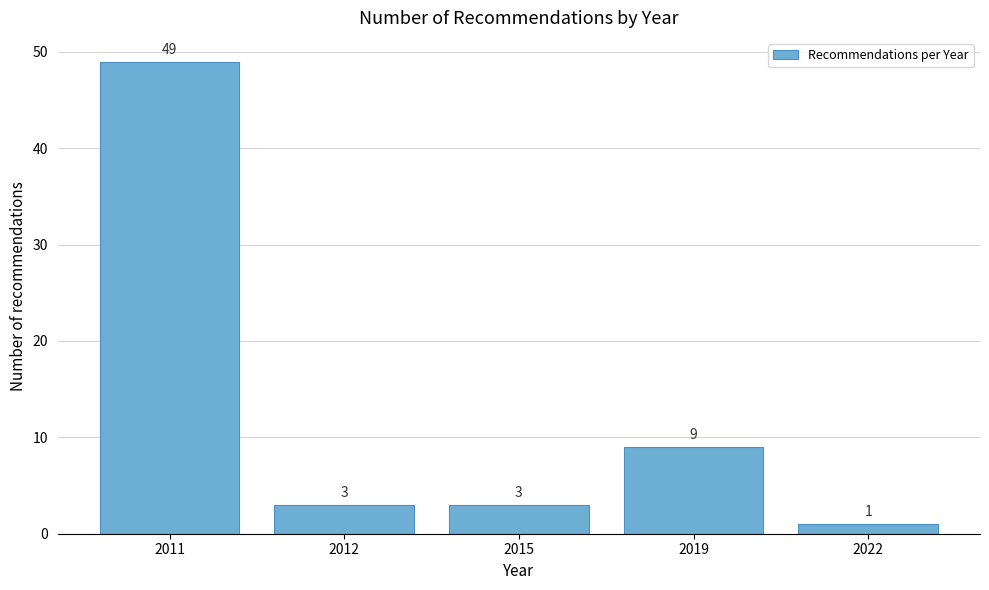

Reading right to left, extract all data points from this chart.

1	9	3	3	49